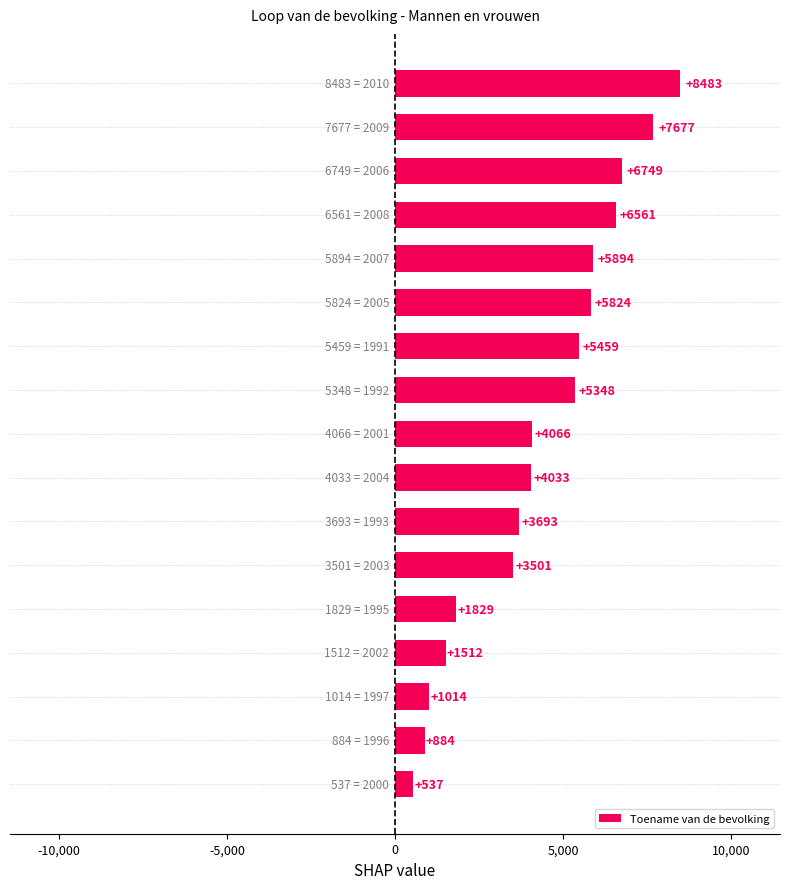

Reading bottom to top, transcribe all the data shown in this chart.

537	884	1014	1512	1829	3501	3693	4033	4066	5348	5459	5824	5894	6561	6749	7677	8483